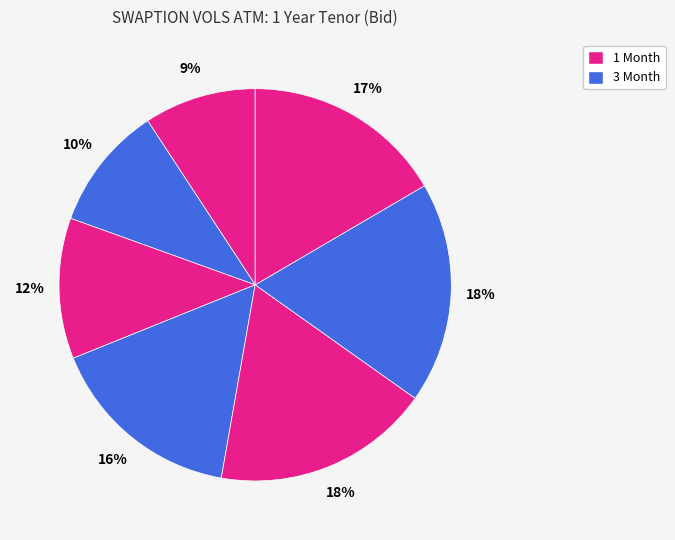

Count the number of slices in the pie.

7